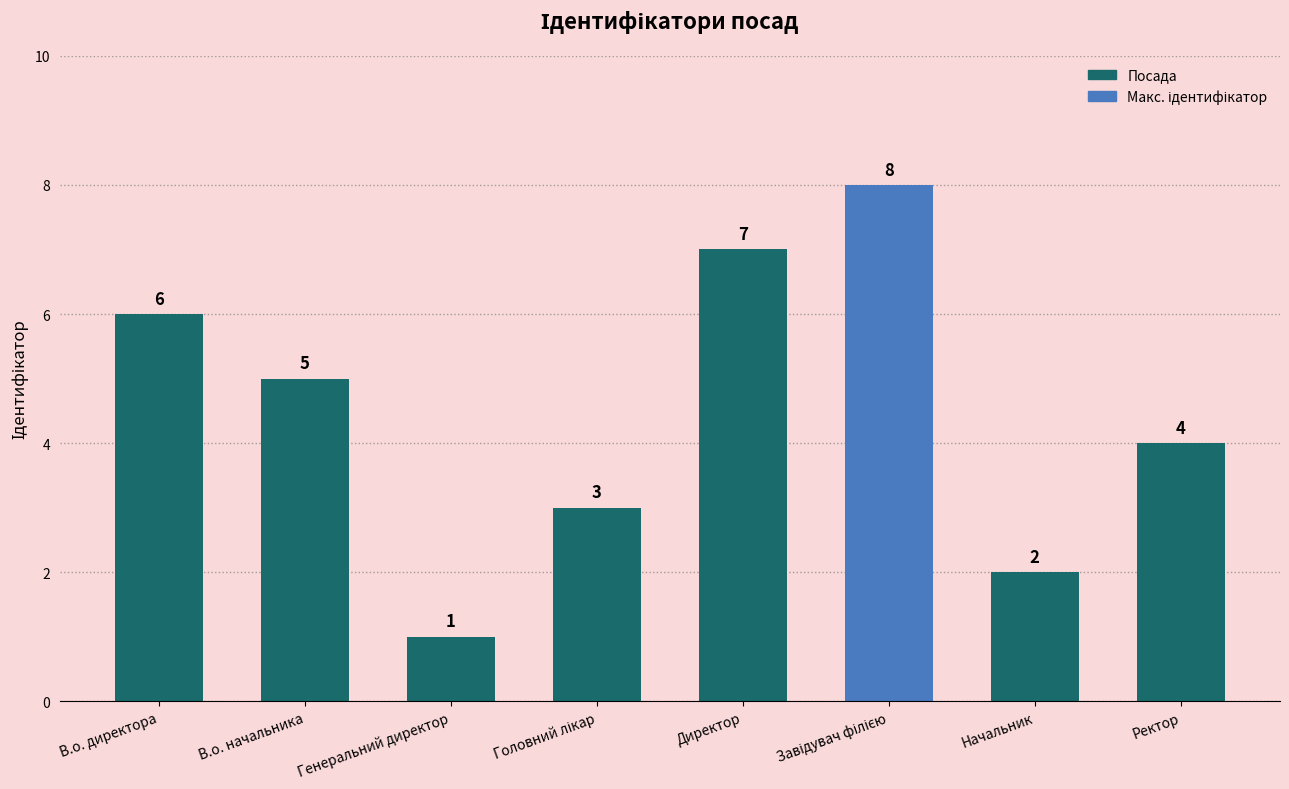

What position from the left is Генеральний директор?

3